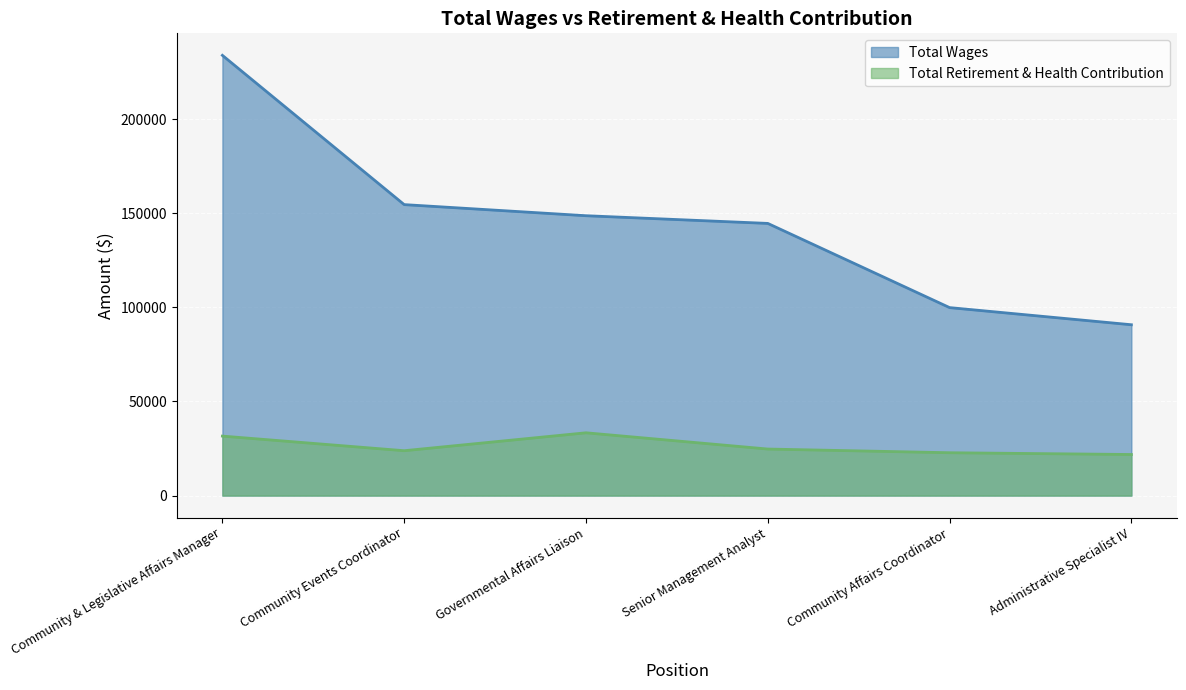

At how many categories does at least one series exceed 223224?

1